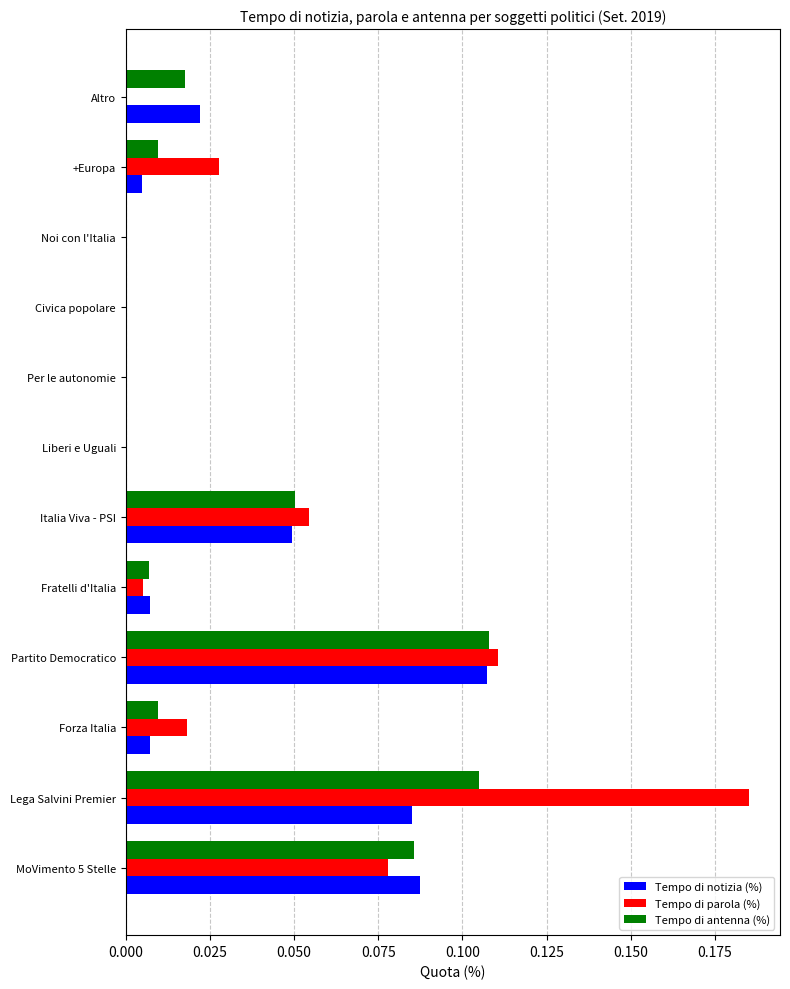

Is the value of Tempo di antenna (%) at MoVimento 5 Stelle greater than the value of Tempo di notizia (%) at Liberi e Uguali?

Yes